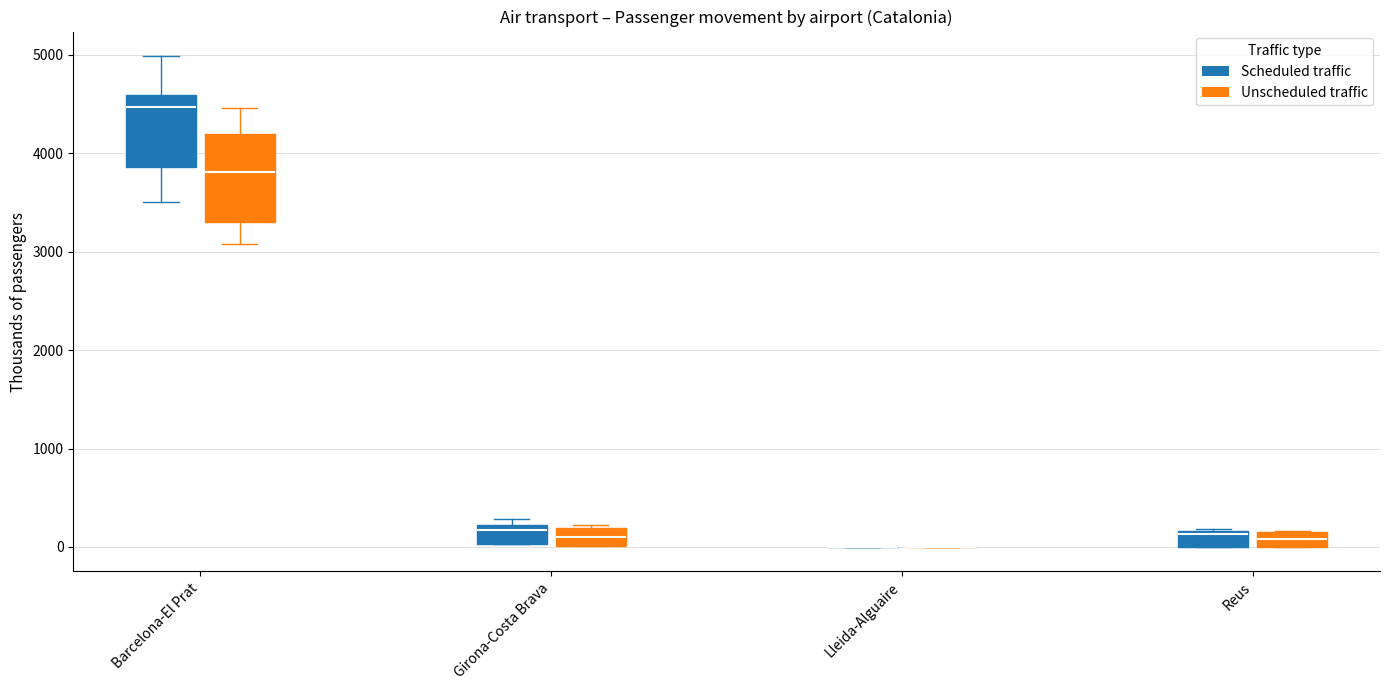

Which box is the tallest, from its lower edge to its upper edge?

Barcelona-El Prat (Unscheduled traffic)